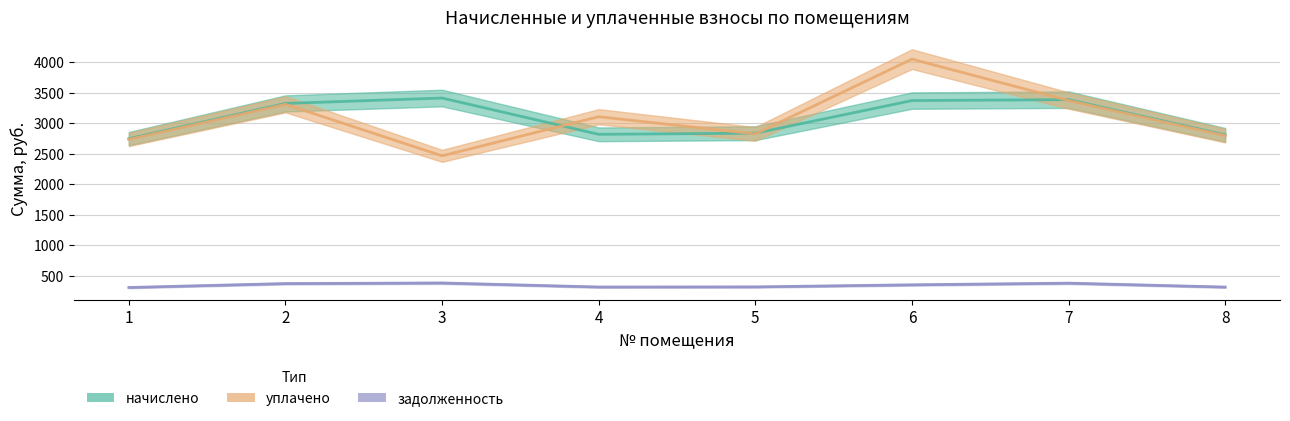

Where is the first local minimum for уплачено?

3